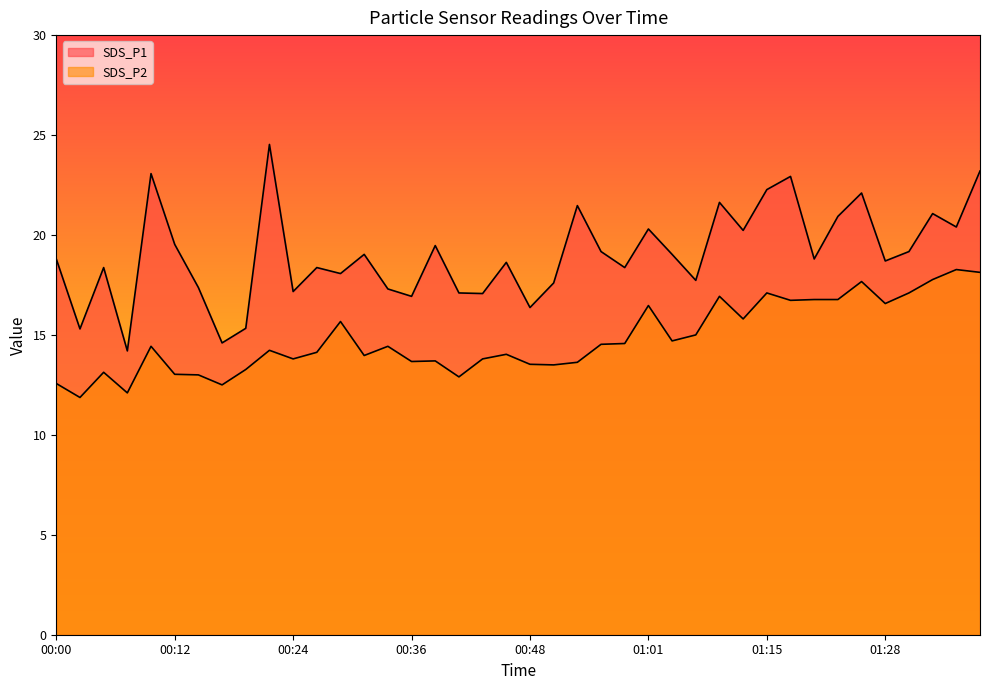

Reading right to left, what are all the values shown in this chart?

SDS_P1: 01:37=23.2	01:35=20.4	01:32=21.1	01:30=19.2	01:28=18.7	01:25=22.1	01:23=20.9	01:20=18.8	01:18=22.9	01:15=22.3	01:13=20.2	01:08=21.6	01:05=17.7	01:03=19.0	01:01=20.3	00:58=18.4	00:56=19.2	00:53=21.5	00:51=17.6	00:48=16.4	00:46=18.6	00:43=17.1	00:41=17.1	00:39=19.5	00:36=16.9	00:34=17.3	00:31=19.0	00:29=18.1	00:26=18.4	00:24=17.2	00:22=24.5	00:19=15.3	00:17=14.6	00:14=17.4	00:12=19.5	00:09=23.1	00:07=14.2	00:05=18.4	00:02=15.3	00:00=18.8
SDS_P2: 01:37=18.1	01:35=18.3	01:32=17.8	01:30=17.1	01:28=16.6	01:25=17.7	01:23=16.8	01:20=16.8	01:18=16.7	01:15=17.1	01:13=15.8	01:08=16.9	01:05=15.0	01:03=14.7	01:01=16.5	00:58=14.6	00:56=14.5	00:53=13.6	00:51=13.5	00:48=13.5	00:46=14.0	00:43=13.8	00:41=12.9	00:39=13.7	00:36=13.7	00:34=14.4	00:31=14.0	00:29=15.7	00:26=14.1	00:24=13.8	00:22=14.2	00:19=13.3	00:17=12.5	00:14=13.0	00:12=13.0	00:09=14.4	00:07=12.1	00:05=13.1	00:02=11.9	00:00=12.6